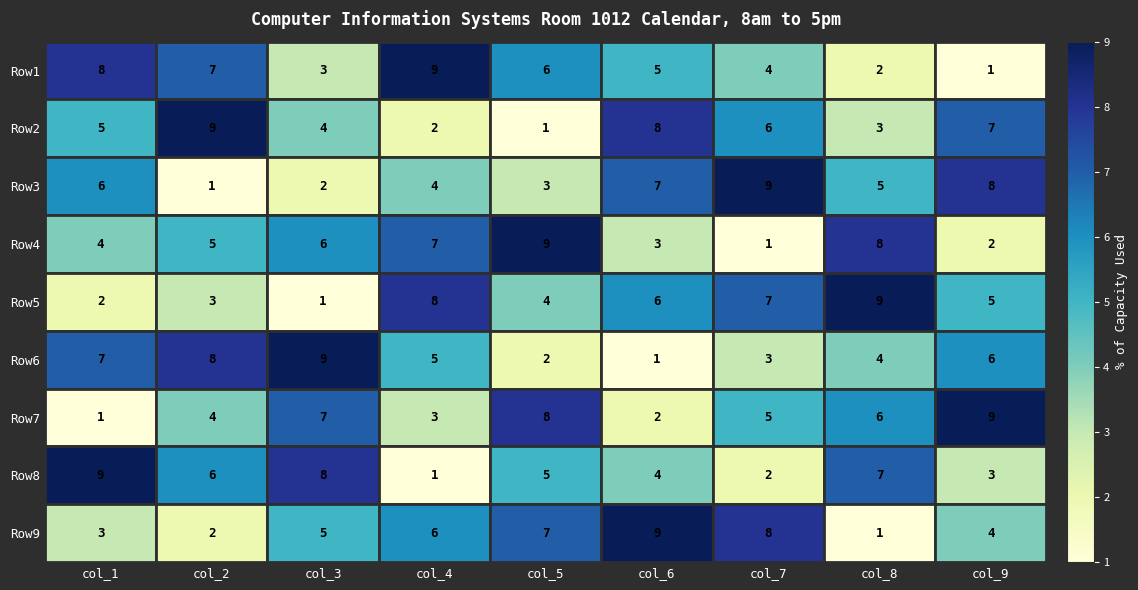

Is it true that Row9 equals 0.2 at col_7?

False